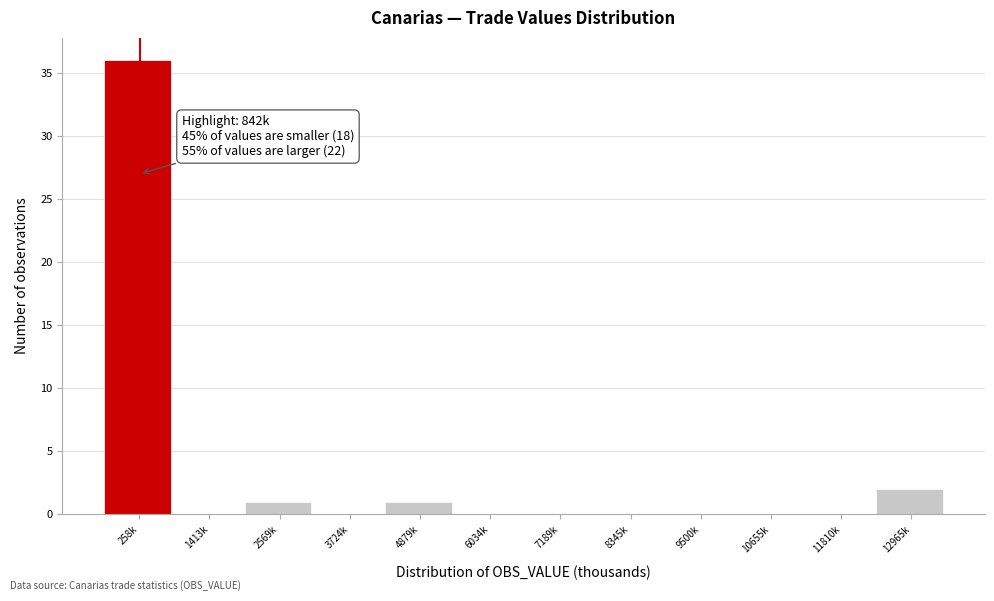

Reading left to right, extract all data points from this chart.

258k=36	1413k=0	2569k=1	3724k=0	4879k=1	6034k=0	7189k=0	8345k=0	9500k=0	10655k=0	11810k=0	12965k=2